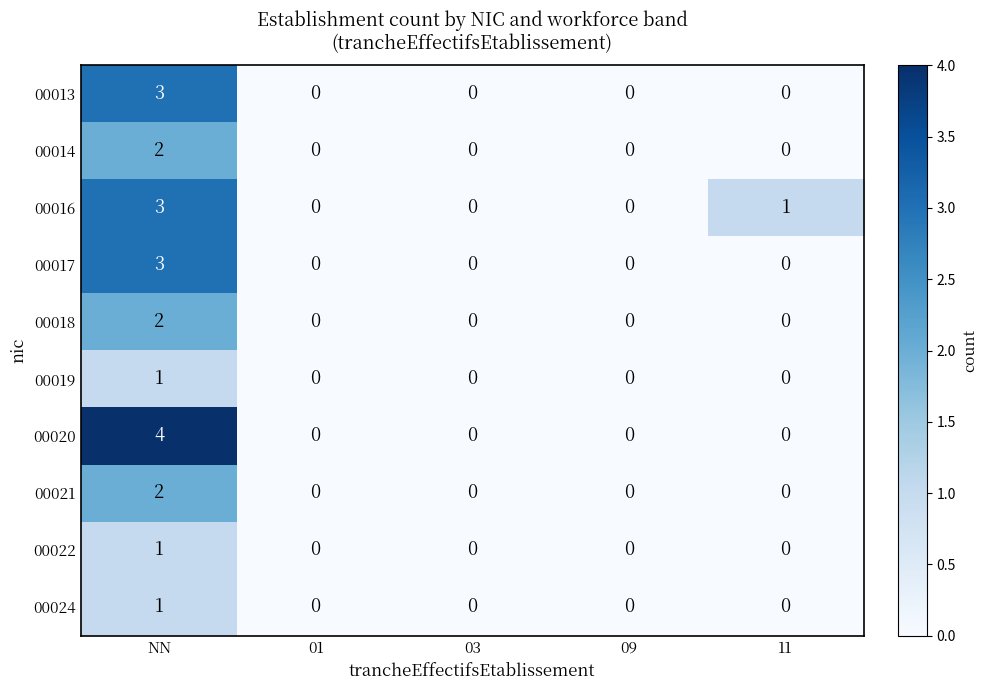

The 00016 series shows 0 at 01. True or false?

True